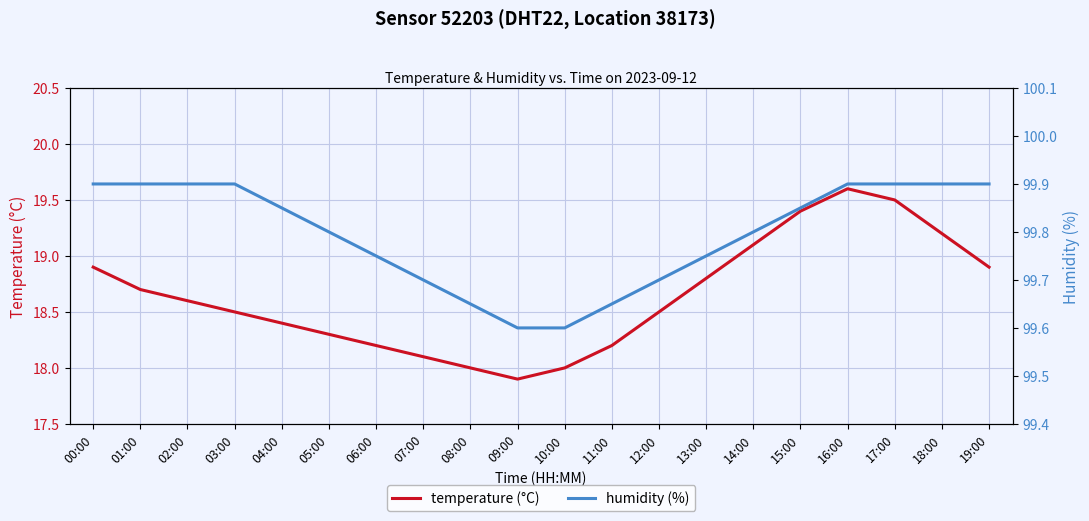

True or false: temperature (°C) and humidity (%) cross at least once.

False